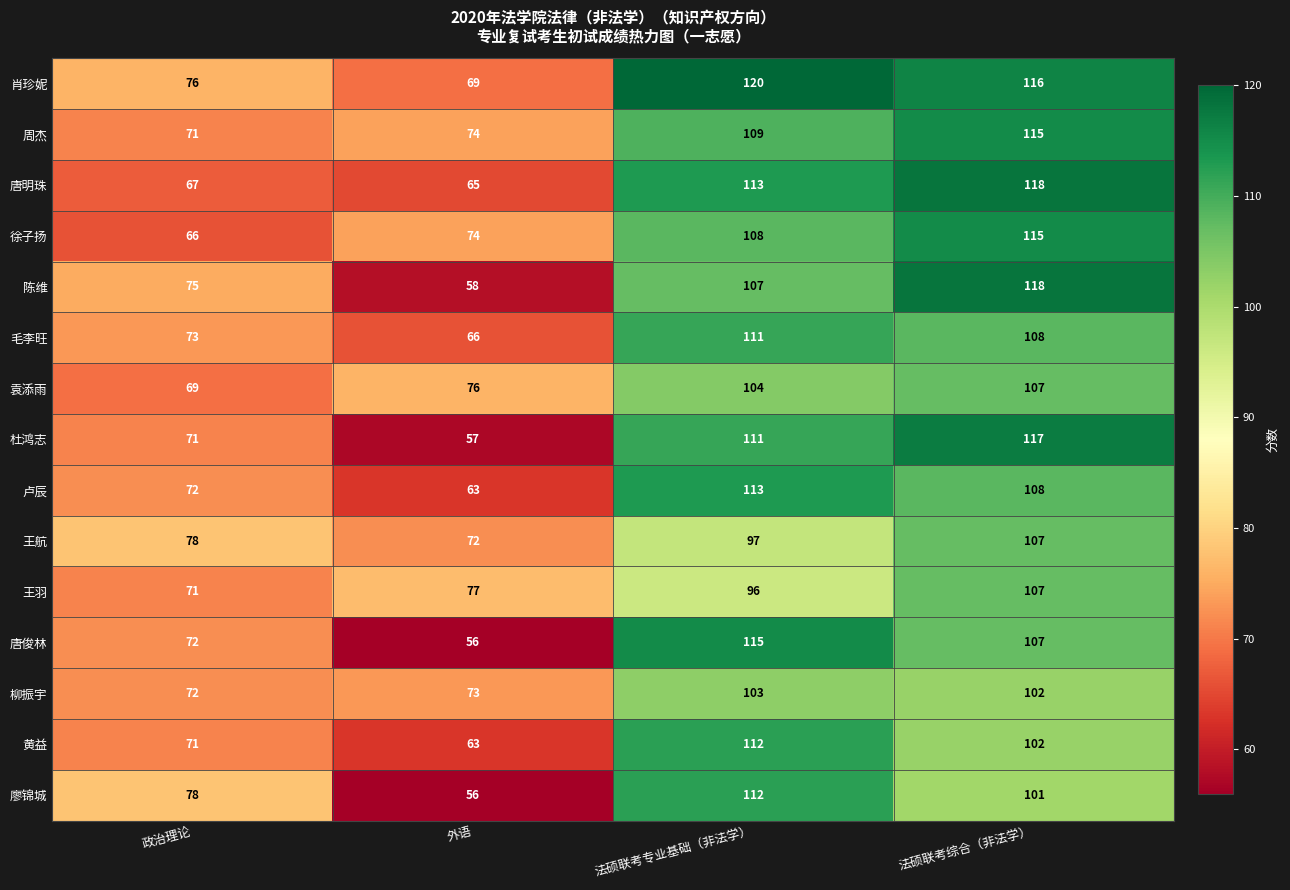

At which category is the sum across all series the highest?

法硕联考综合（非法学）